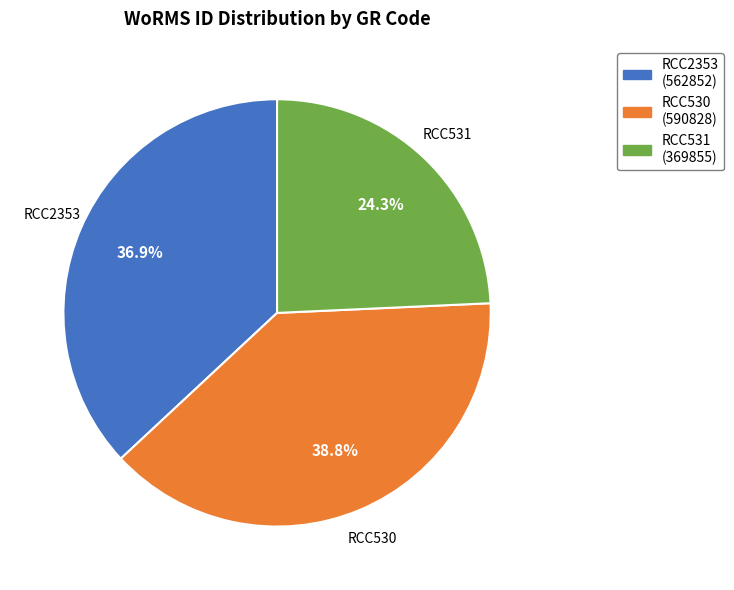

True or false: RCC2353 accounts for 37% of the total.

True